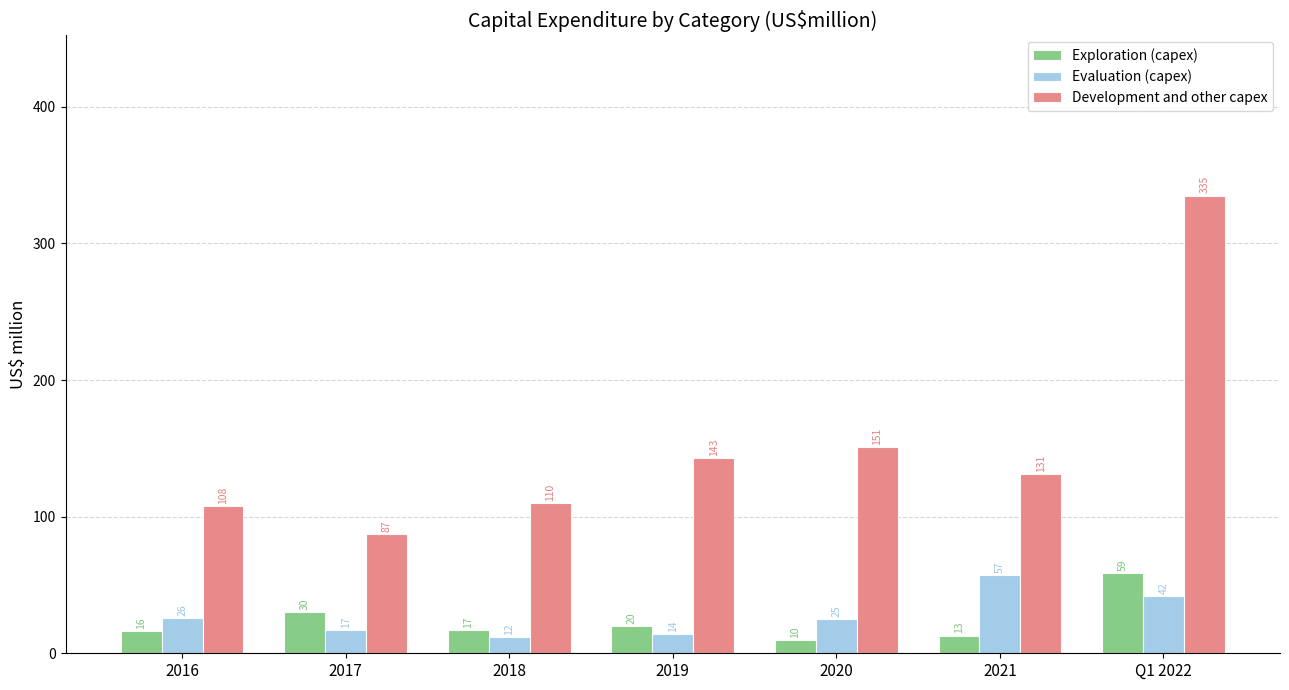

Where is Evaluation (capex) nearest to the value 34?

2016